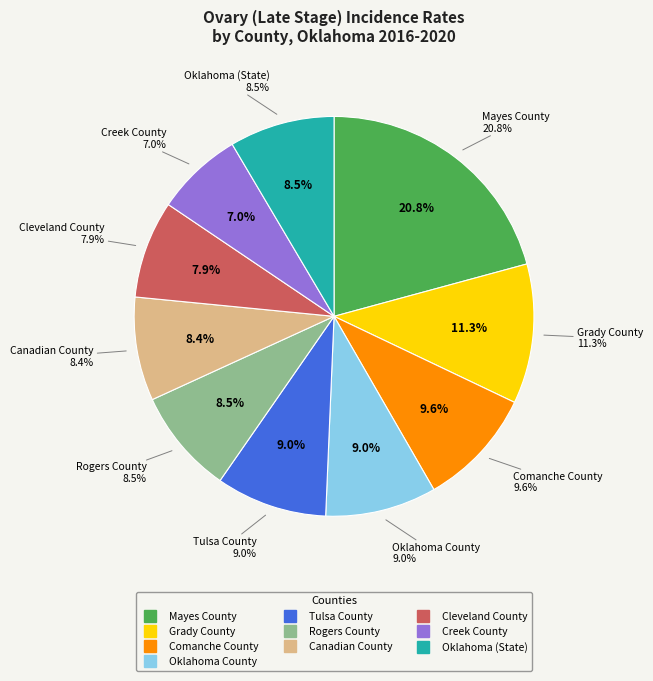

To the nearest percent, what is the average slice percentage?

10%